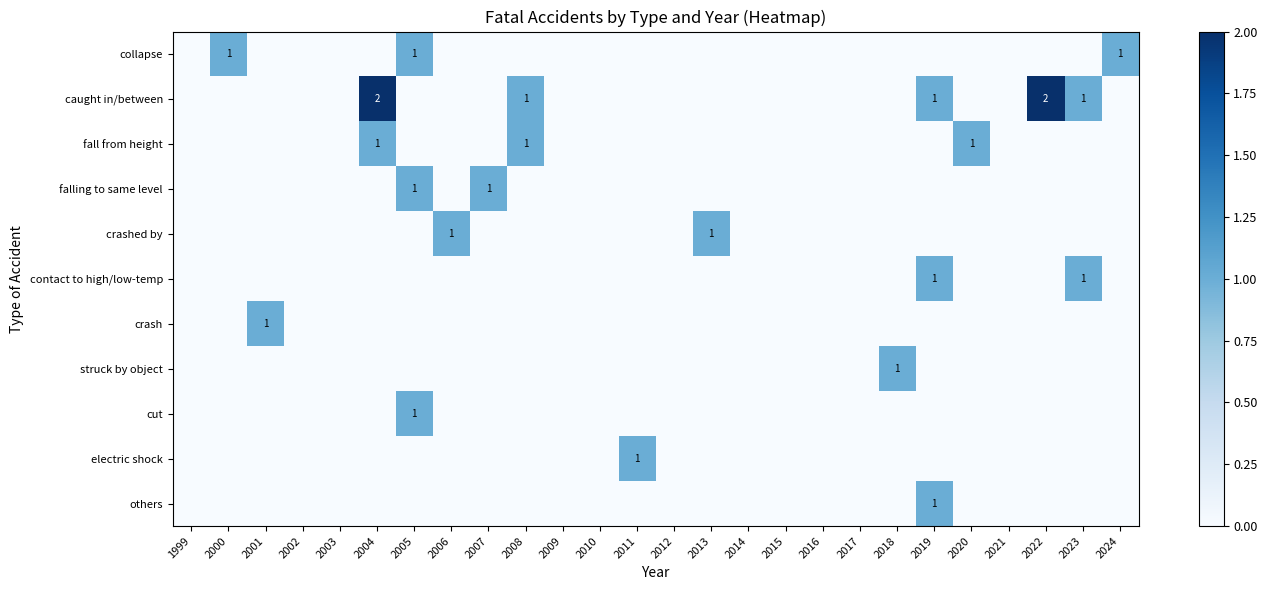

True or false: crashed by has a value of 0 at 2022.

True